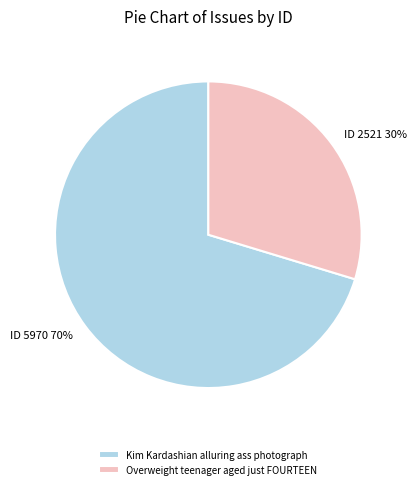

Approximately how many times larger is the value at Overweight teenager aged just FOURTEEN compared to Kim Kardashian alluring ass photograph?

0.4